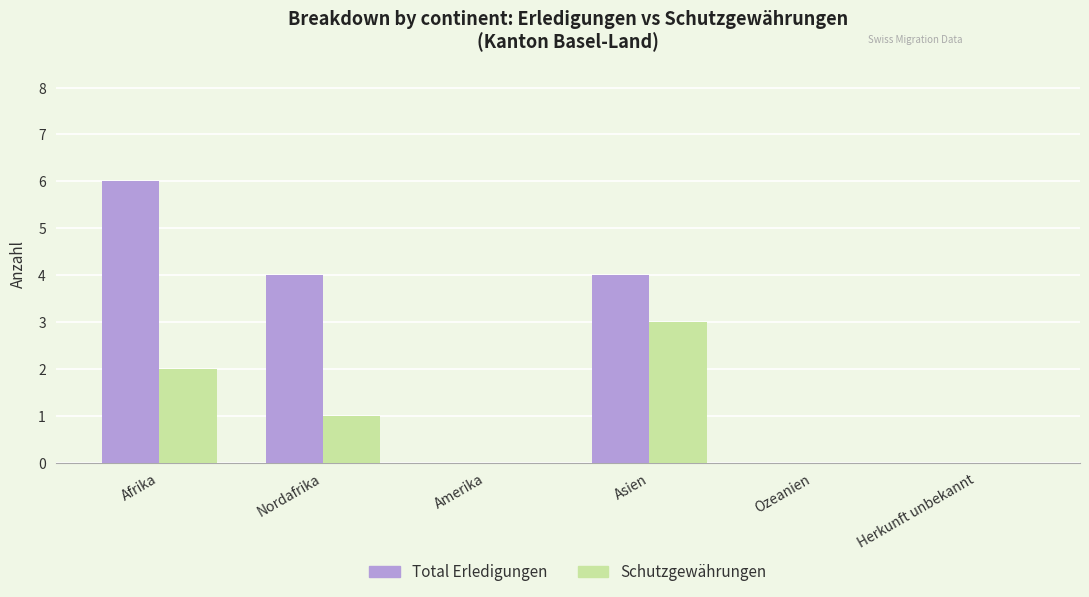

What is the total value across all series at Asien?

7